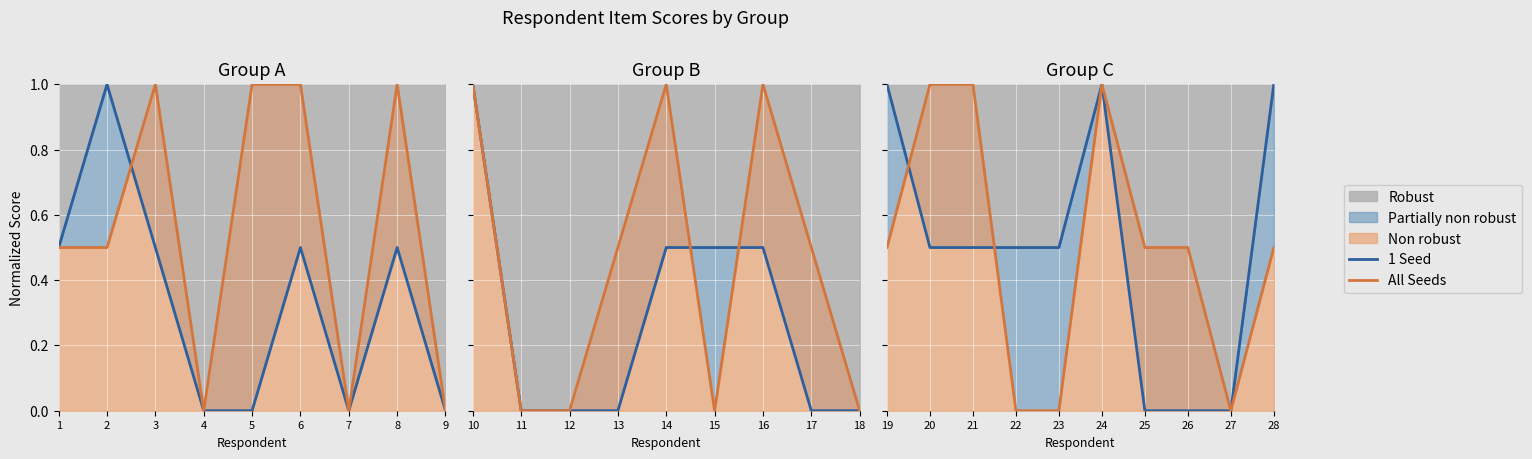

Is it true that 1 Seed equals 0.7 at 21?

False